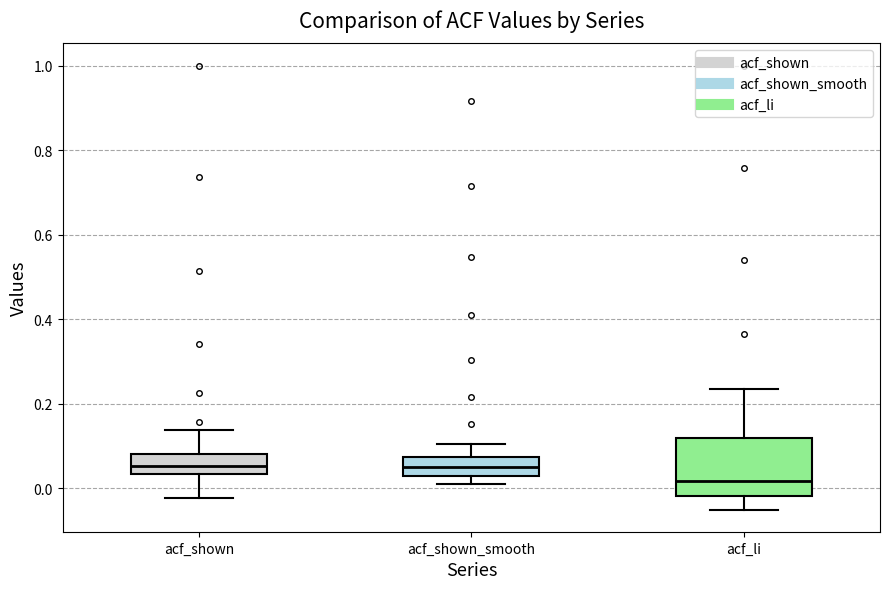

Reading left to right, read every box against the y-axis: the position of its median line, the range the box covers, and the ends of its whiskers. The values are not printed on the chart, so give them approximately, as read against the axis.

acf_shown: median 0.06, box 0.04 to 0.08, whiskers -0.02 to 0.14
acf_shown_smooth: median 0.06, box 0.02 to 0.08, whiskers 0.02 (just below the box's lower edge) to 0.10
acf_li: median 0.02, box -0.02 to 0.12, whiskers -0.04 to 0.24